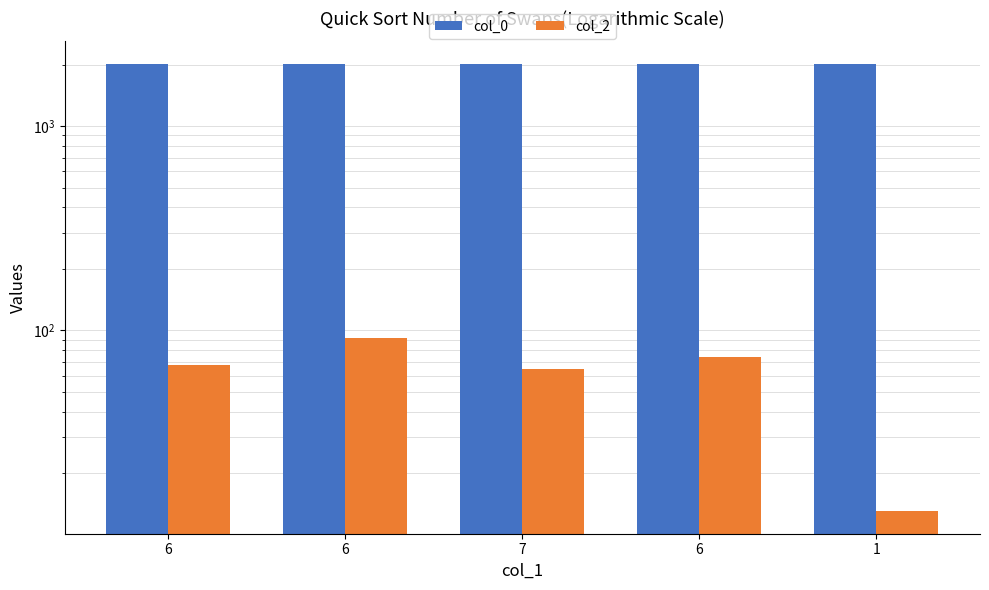

At 7, list the series in order from smallest to largest.

col_2, col_0